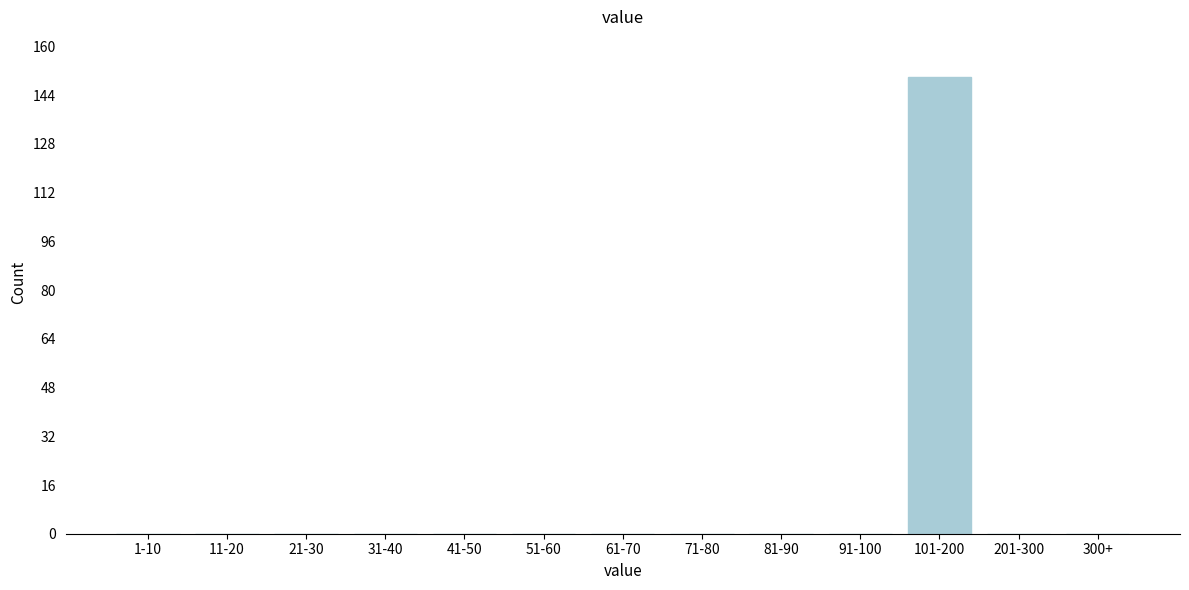

Reading left to right, what are all the values shown in this chart?

1-10=0	11-20=0	21-30=0	31-40=0	41-50=0	51-60=0	61-70=0	71-80=0	81-90=0	91-100=0	101-200=150	201-300=0	300+=0